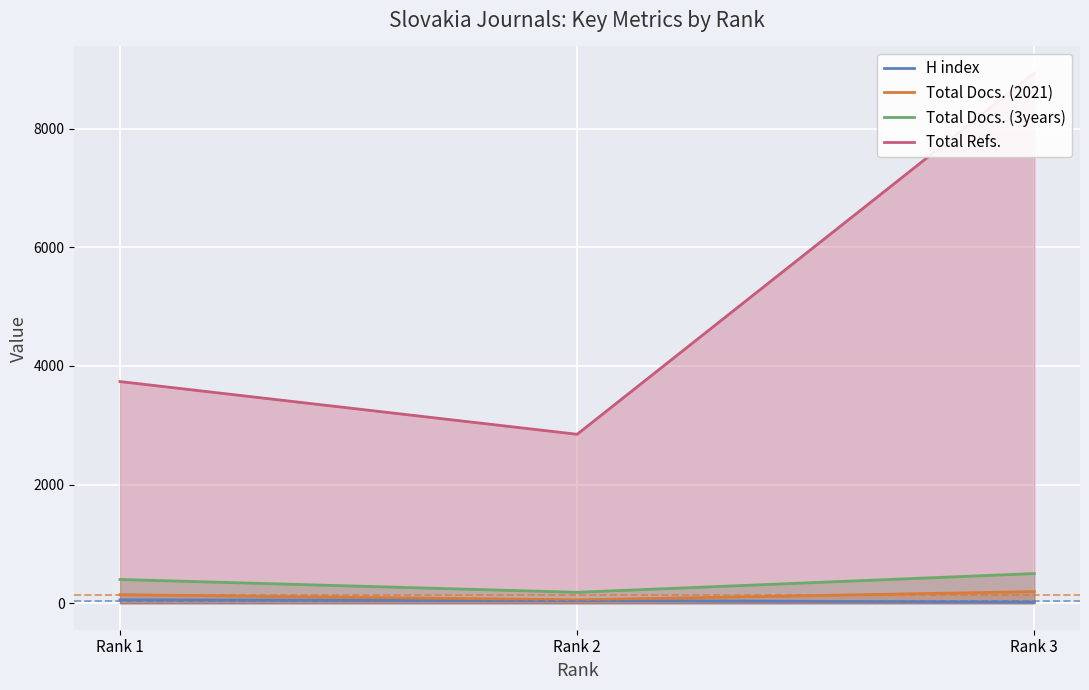

How many data points in Total Refs. are above 3737?

1